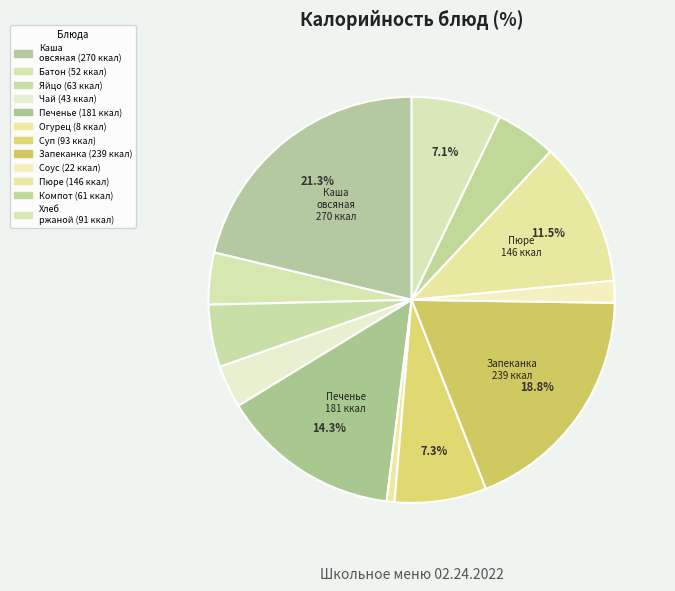

Rank the categories by value from lowest to highest.

Огурец соленый, Соус сметанный, Чай с сахаром, Батон пшеничный, Компот из яблок, Яйцо вареное, Хлеб ржано-пшеничный, Суп из овощей, Пюре картофельное, Печенье сахарное, Запеканка из печени, Каша овсяная молочная